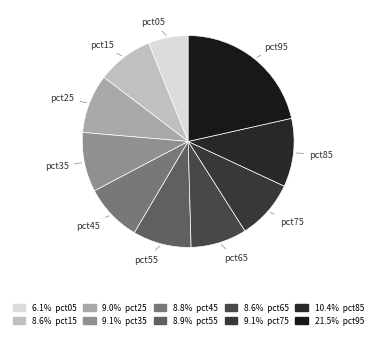

How many segments does this pie chart have?

10